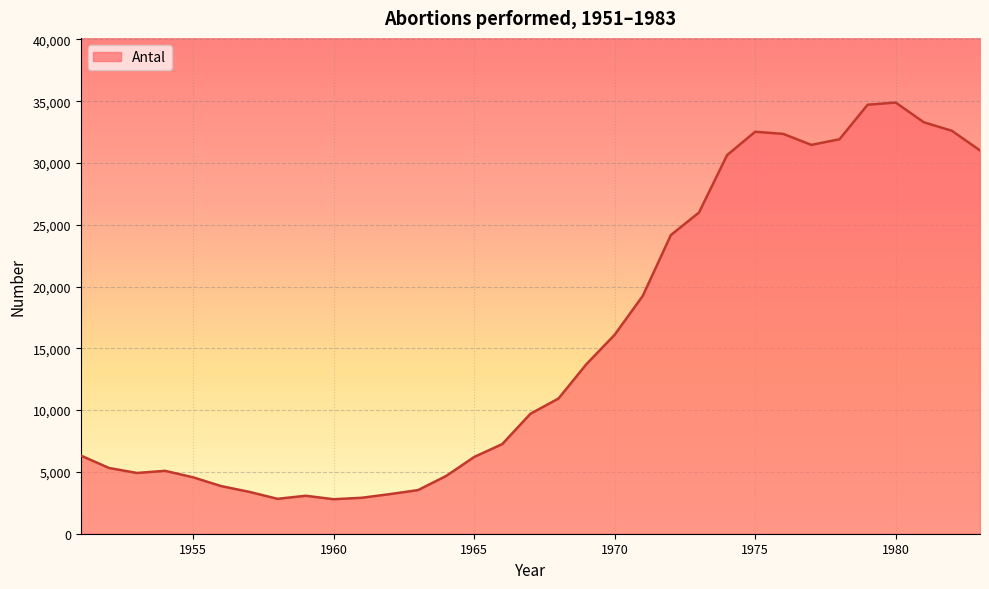

What is the difference between the maximum and minimum values?

32095